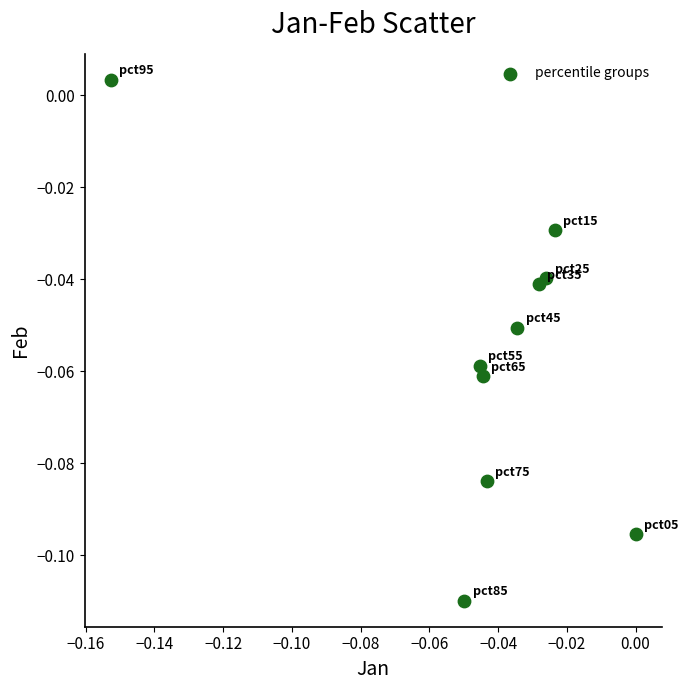

How many points are shown in the scatter plot?

10